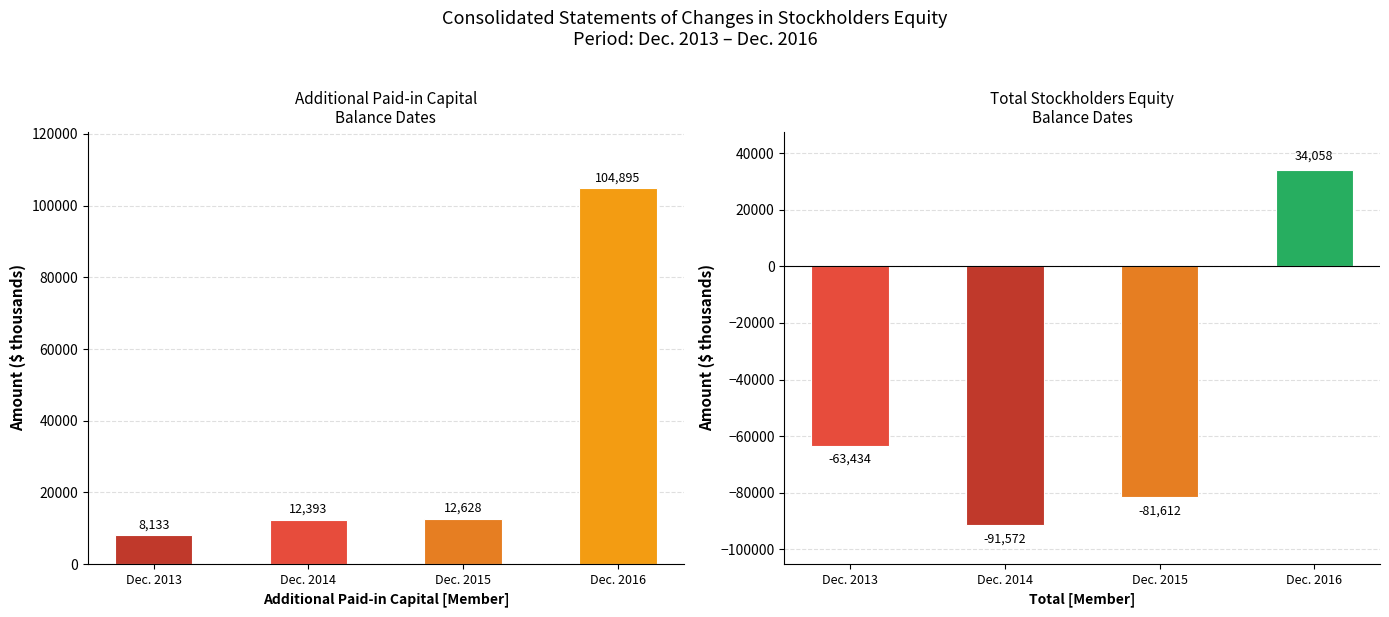

Rank the series by their maximum value, from lowest to highest.

Total, Additional Paid-in Capital